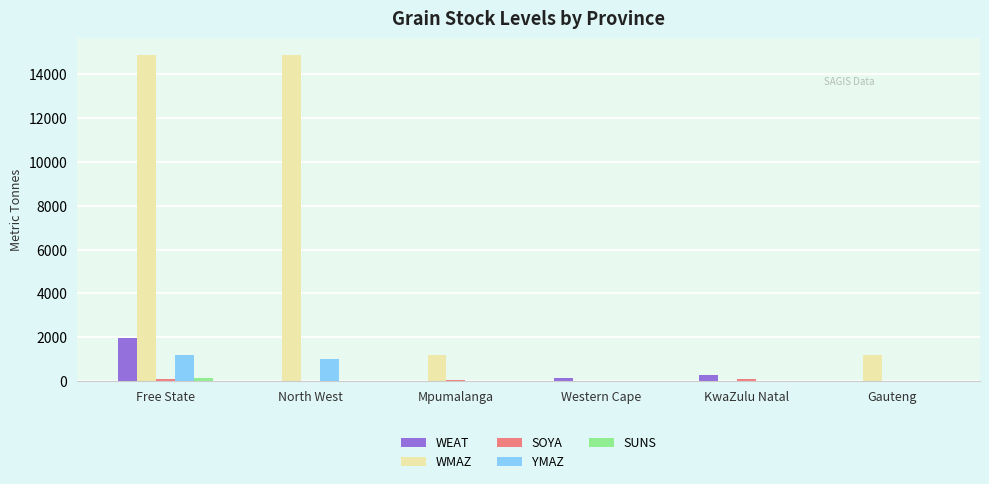

Is the value of YMAZ at North West greater than the value of WEAT at KwaZulu Natal?

Yes